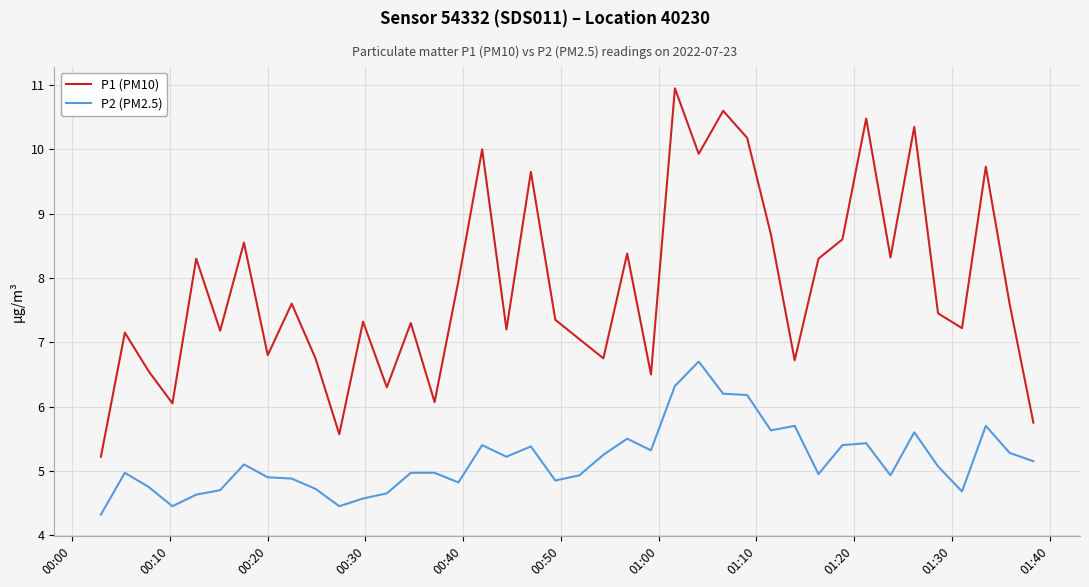

What is the difference between the maximum and second lowest values in the P1 (PM10) series?

5.4